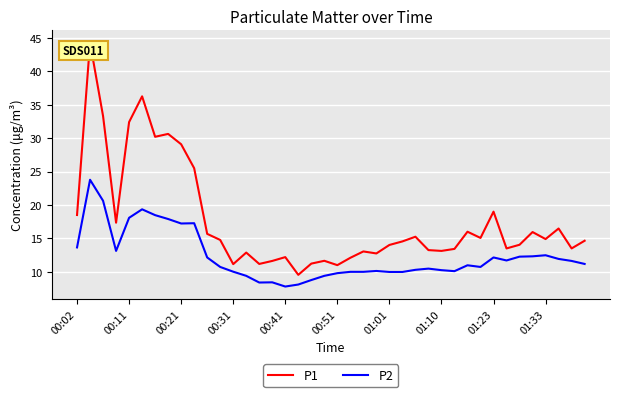

Which series has the largest total across all categories?

P1